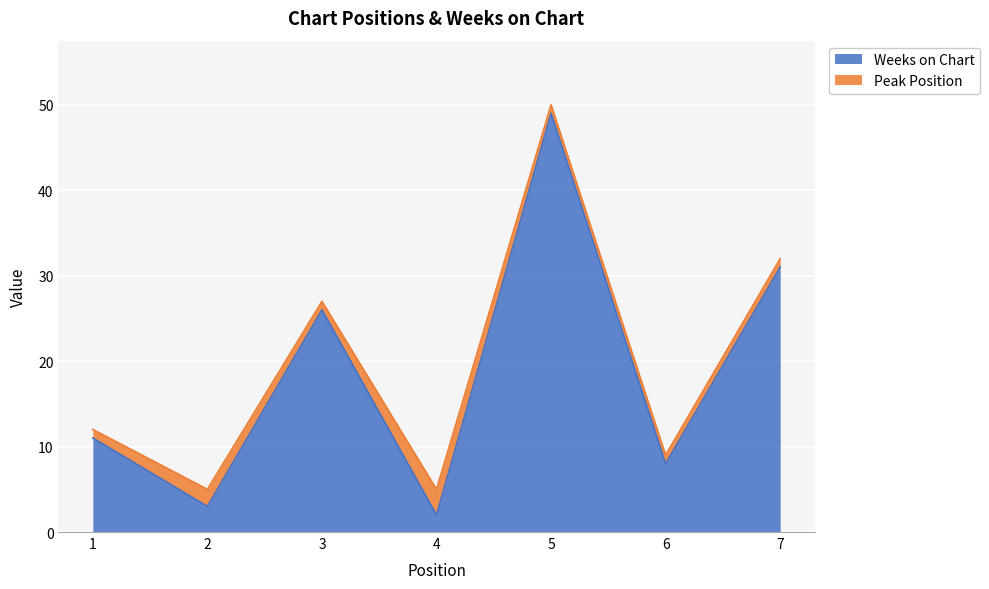

Rank the categories by value from highest to lowest.

5, 7, 3, 1, 6, 2, 4